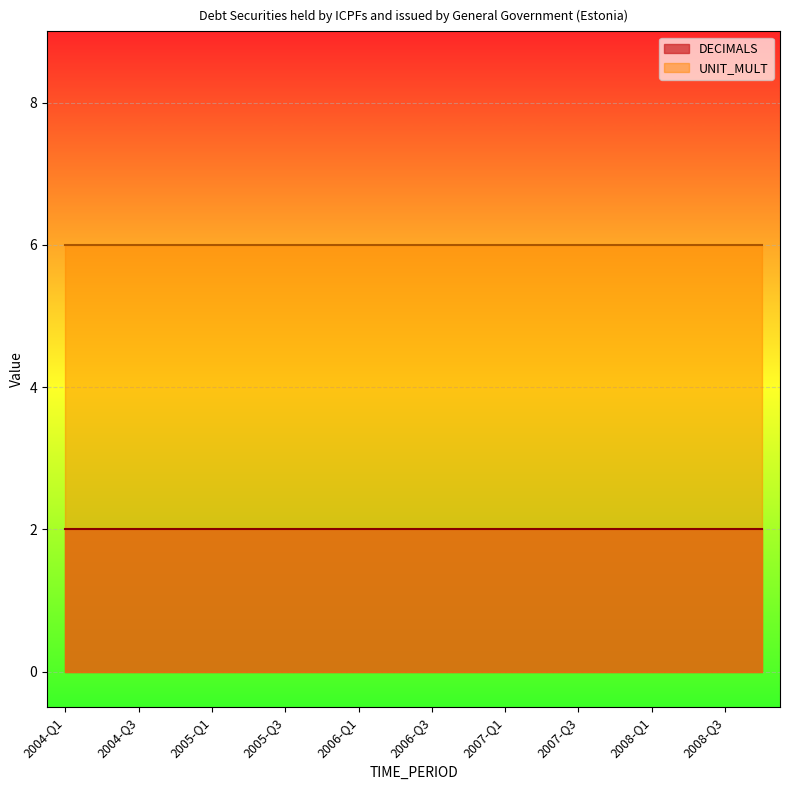

The value of UNIT_MULT at 2008-Q3 is 3. True or false?

False